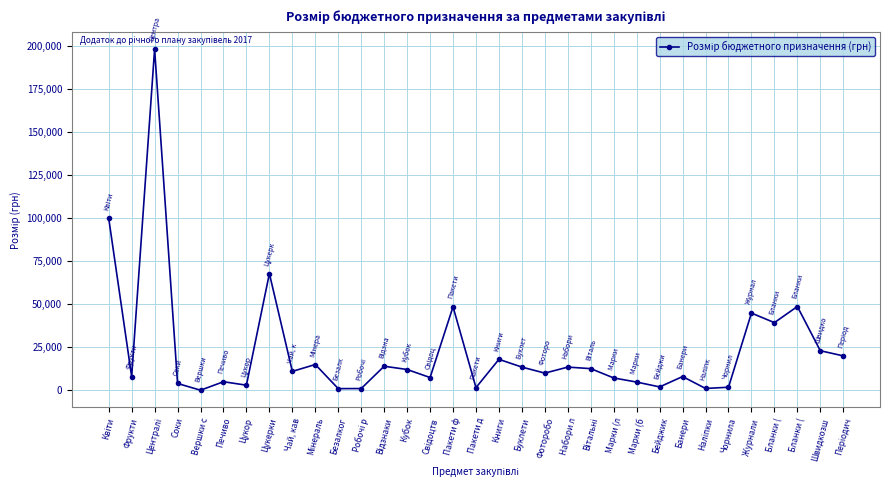

Which category has the lowest value across all series?

Вершки с